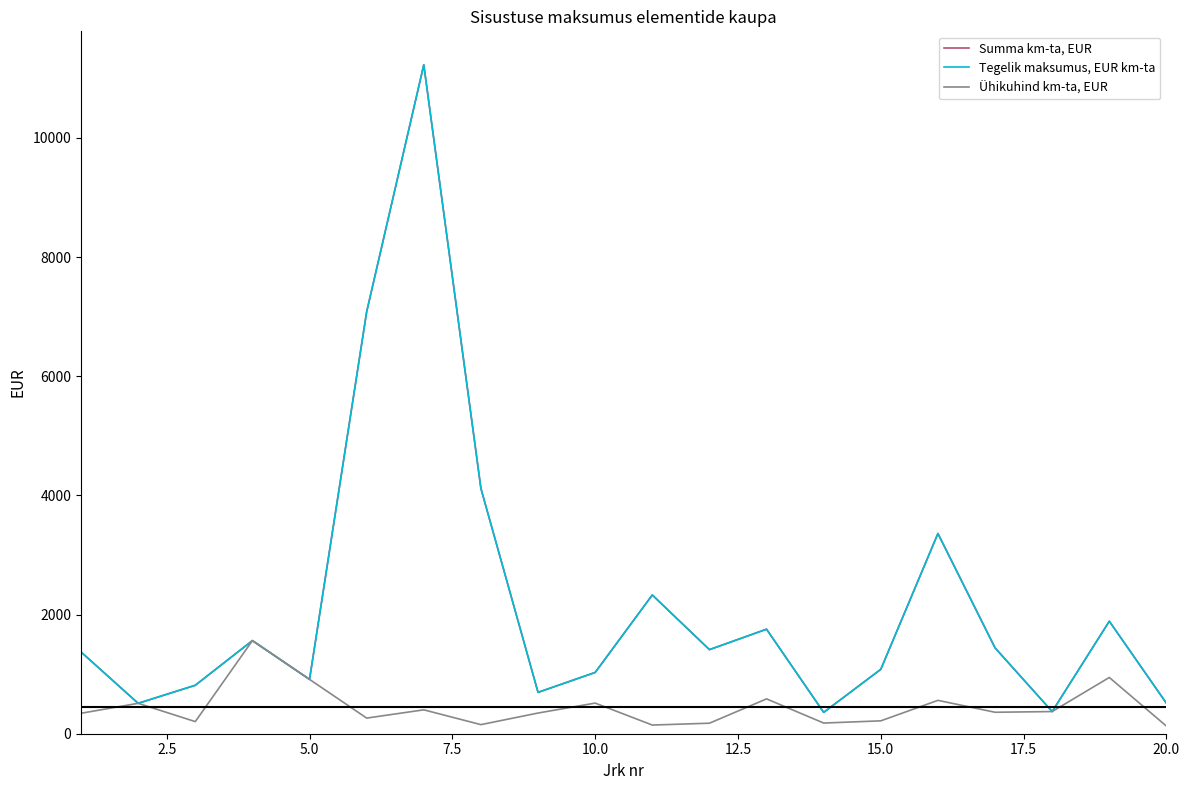

Does the chart have visible grid lines?

No